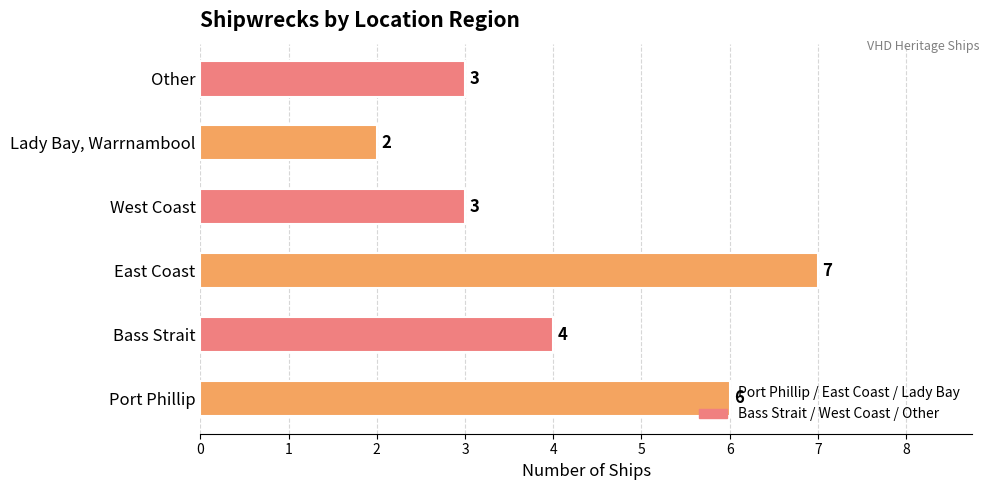

The chart shows a value of 10 at East Coast. True or false?

False